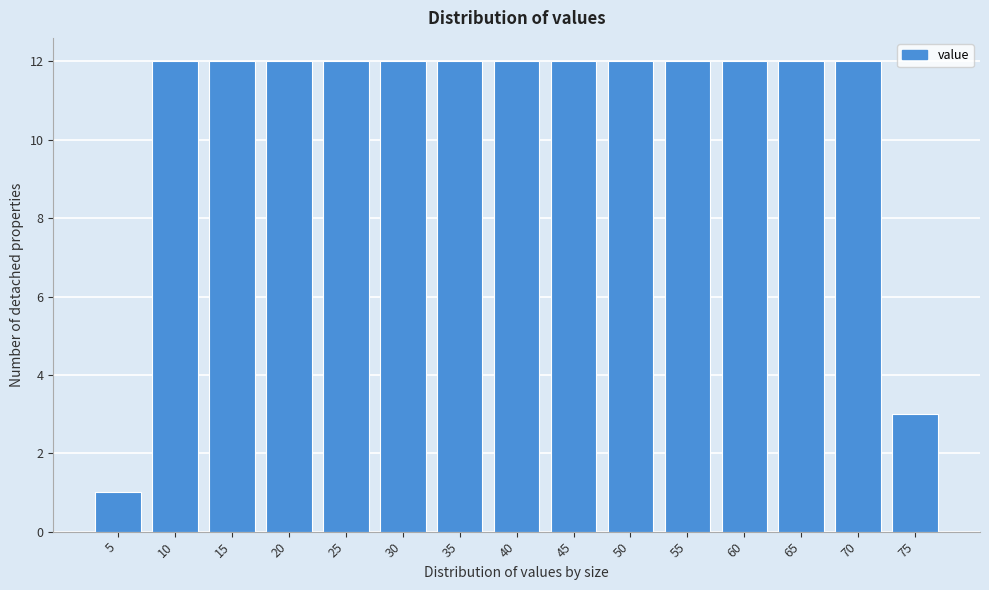

Reading left to right, list all the values displayed in this chart.

5=1	10=12	15=12	20=12	25=12	30=12	35=12	40=12	45=12	50=12	55=12	60=12	65=12	70=12	75=3